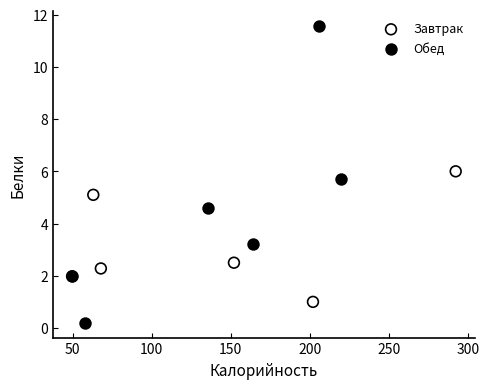

Which series has the widest spread of Y values?

Обед